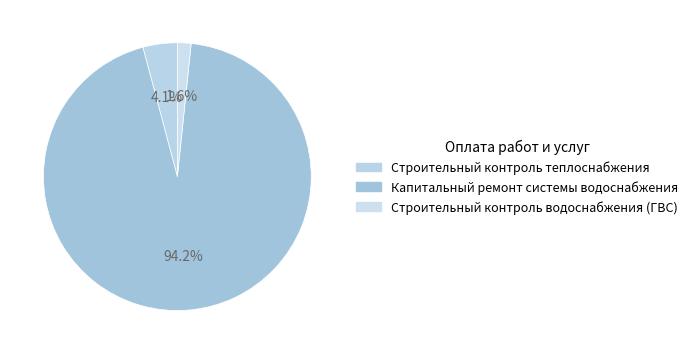

Count the number of slices in the pie.

3